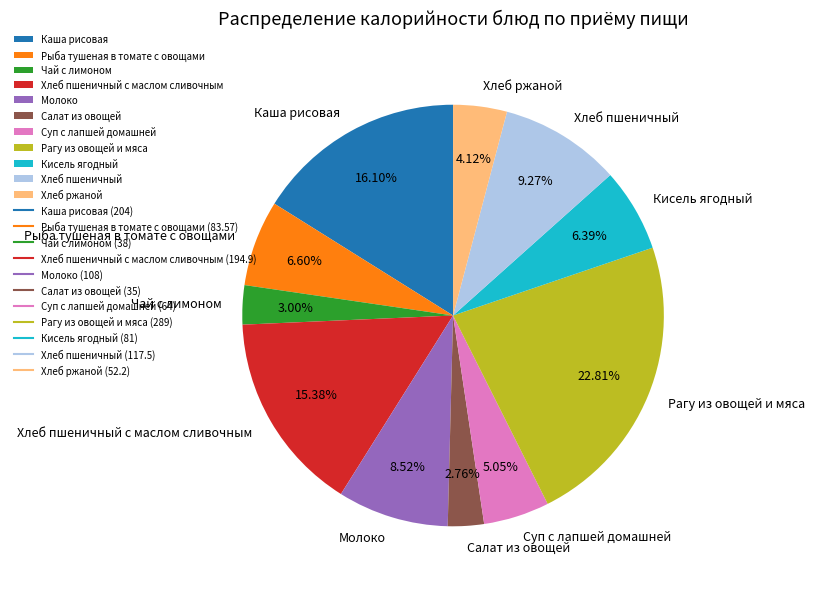

Is there a majority slice in this chart?

No